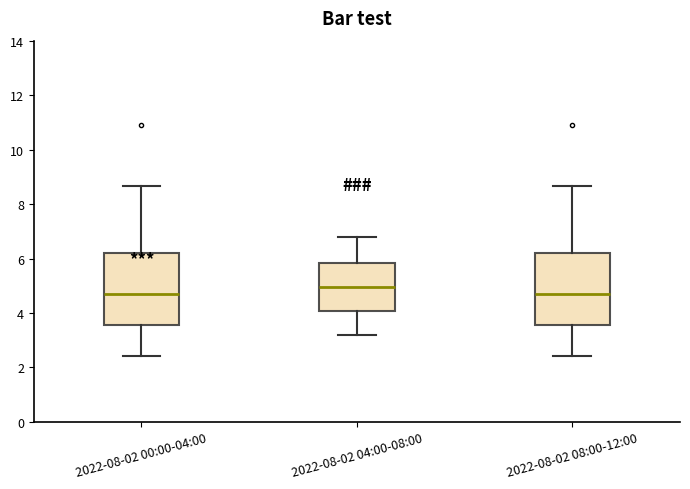

Where is the lower edge of the box for 2022-08-02 04:00-08:00 on the y-axis? The values are not printed on the chart, so give them approximately, as read against the axis.

4.0